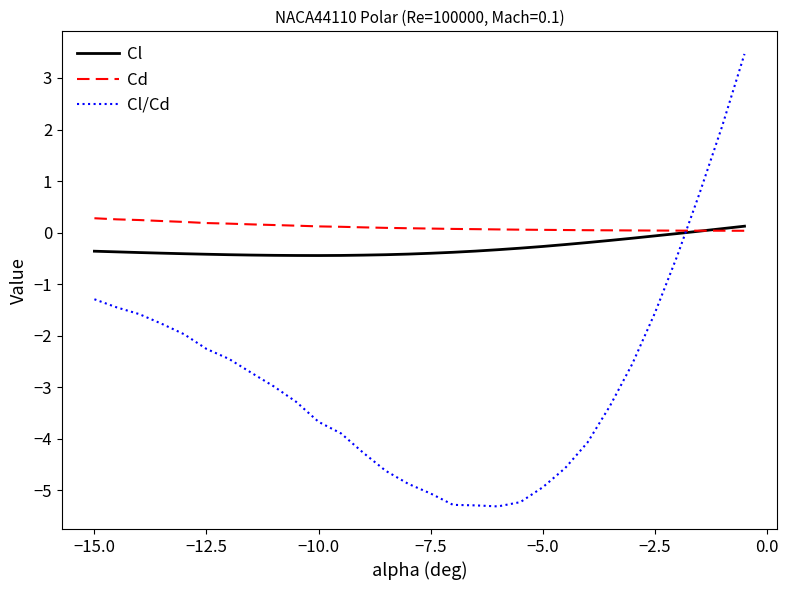

How many intersections are there between Cl and Cd?

1